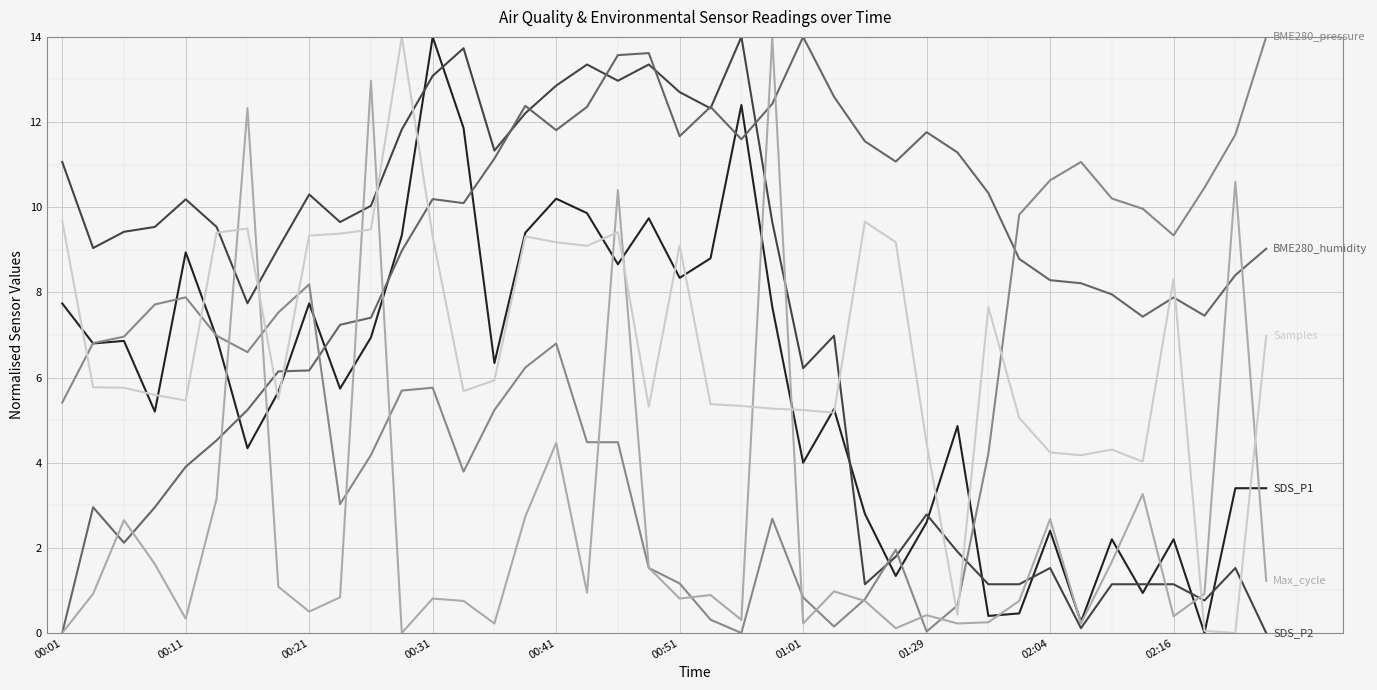

What is the greatest value displayed?

14.0